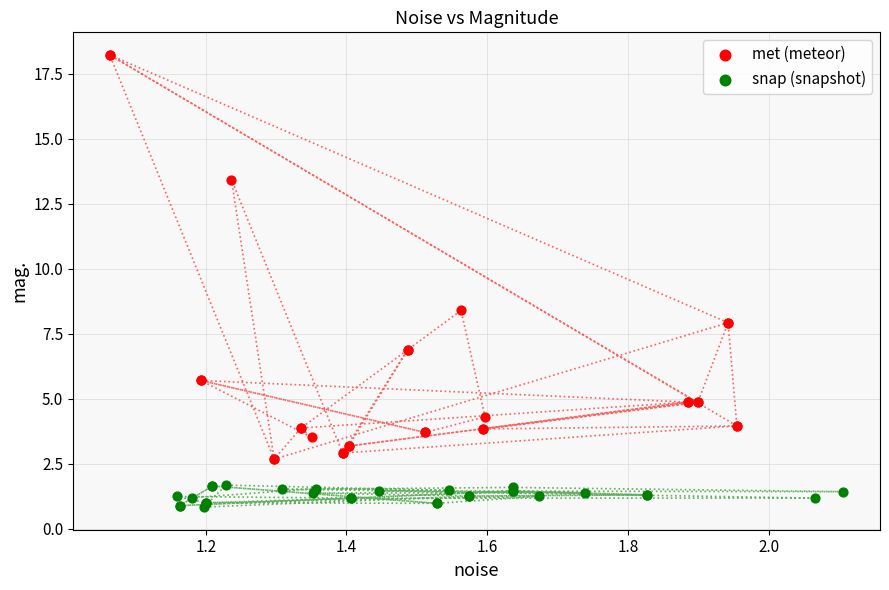

Which series has the widest spread of Y values?

met (meteor)